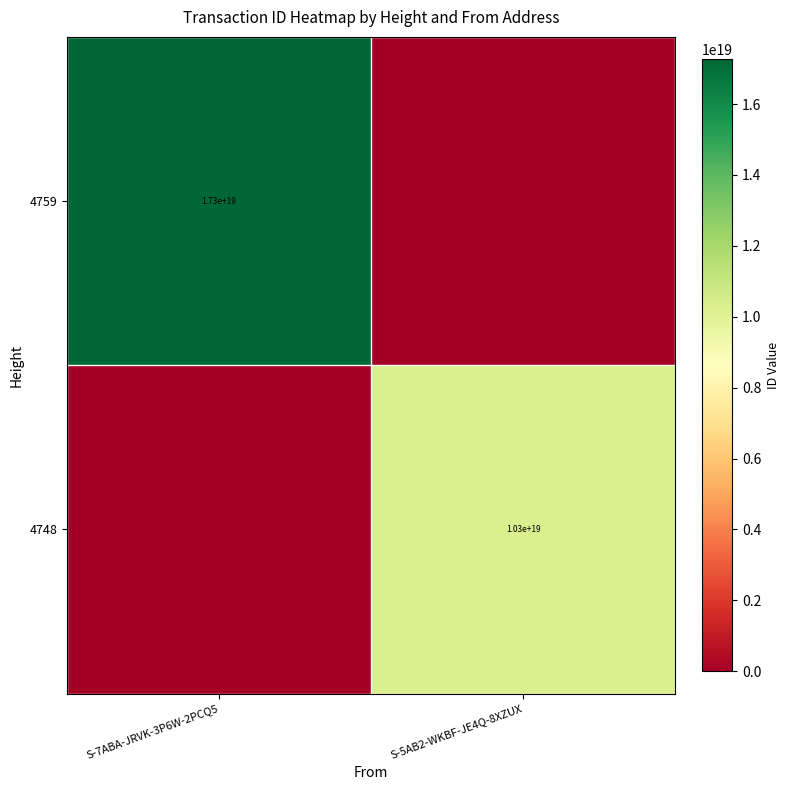

Is it true that 4748 equals 10300000000000000000 at S-5AB2-WKBF-JE4Q-8XZUX?

True